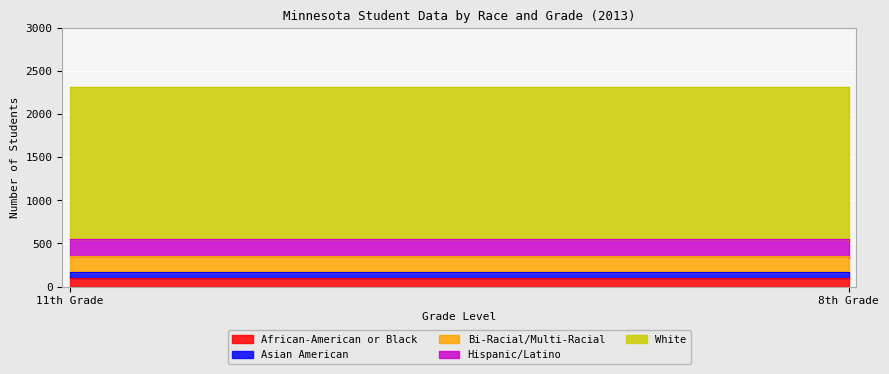

Which has a higher value, 8th Grade or 11th Grade?

8th Grade